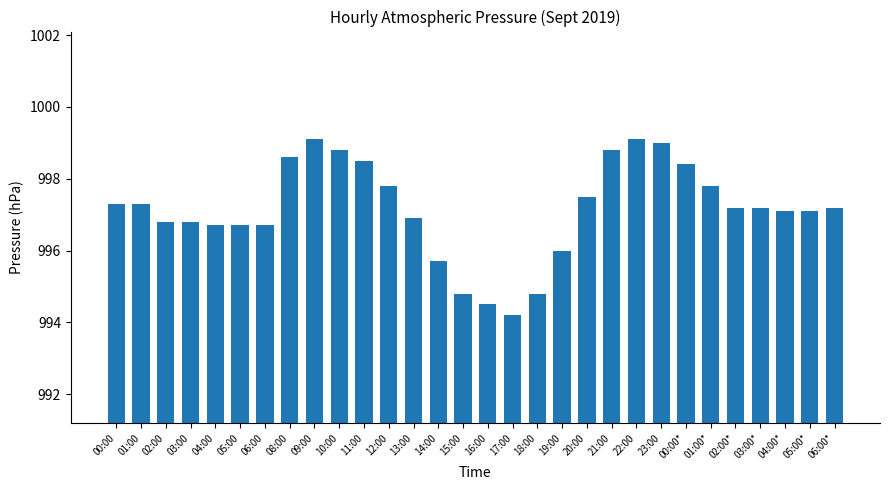

What is the maximum value shown in the chart?

999.1